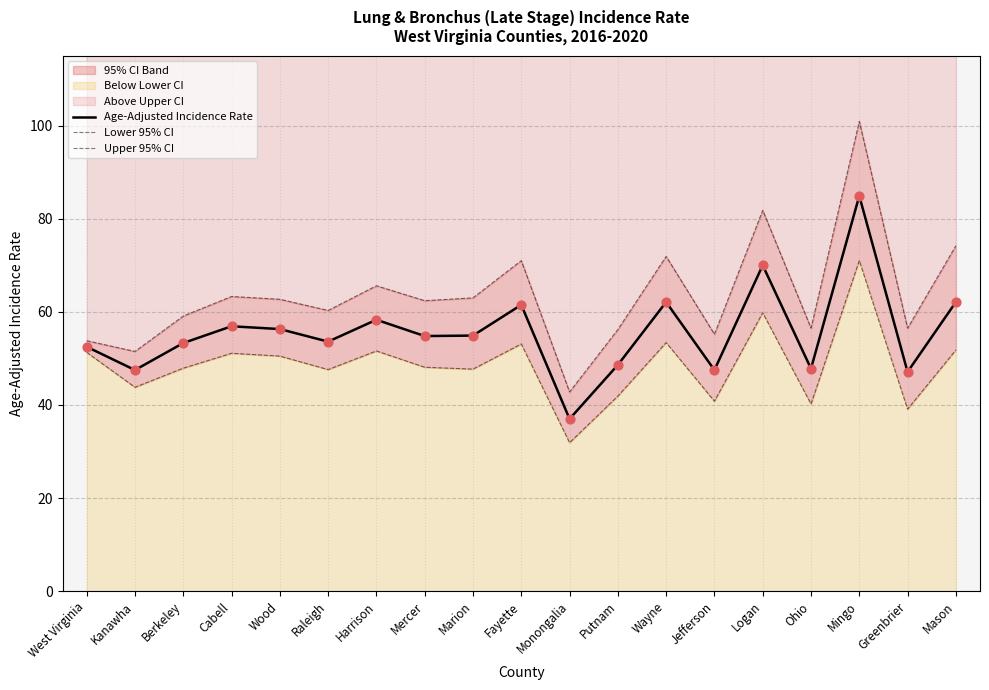

Which series reaches the minimum Y coordinate?

Lower 95% CI